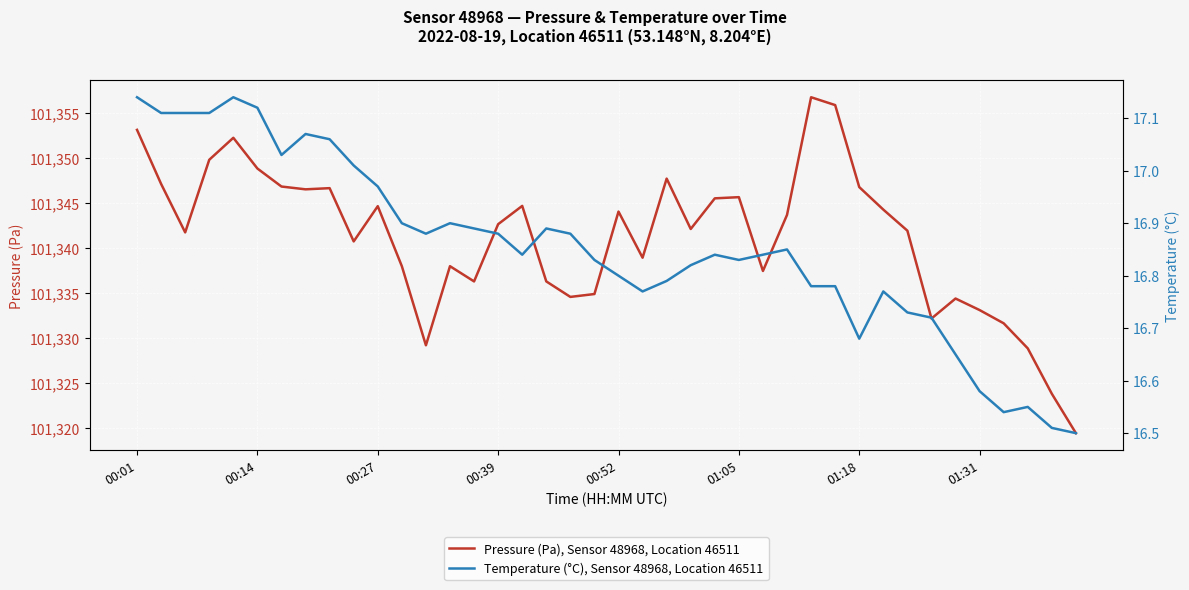

True or false: Pressure (Pa), Sensor 48968, Location 46511 and Temperature (°C), Sensor 48968, Location 46511 cross at least once.

False